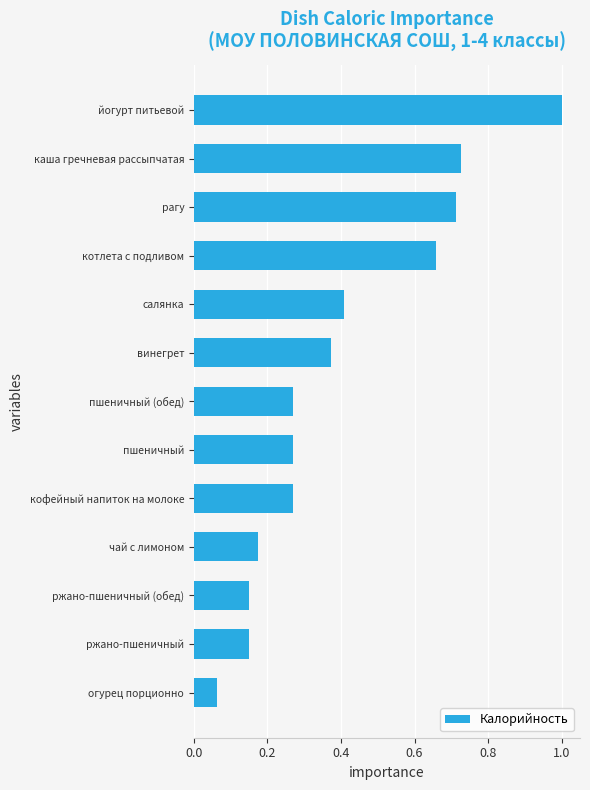

Where is the data nearest to the value 0?

огурец порционно